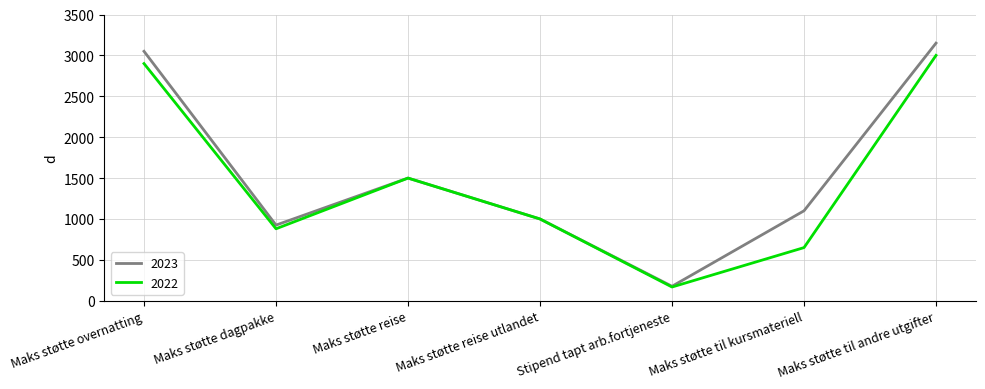

How many distinct data groups are displayed?

2